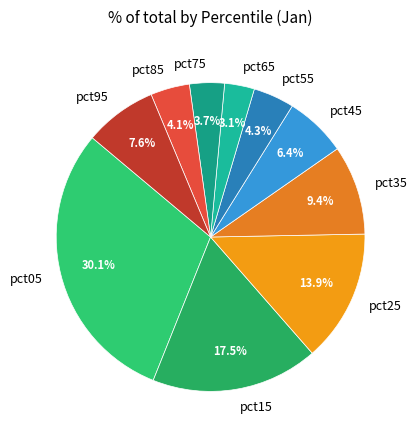

How many segments does this pie chart have?

10